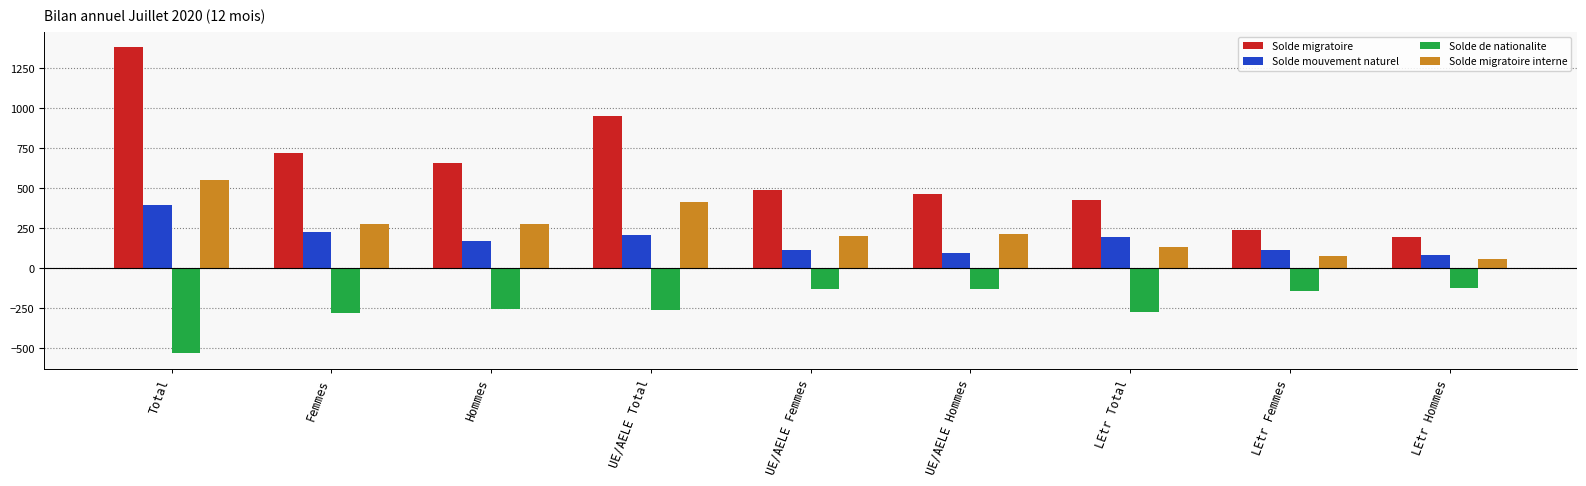

What are all the series names shown in the legend?

Solde migratoire, Solde mouvement naturel, Solde de nationalite, Solde migratoire interne